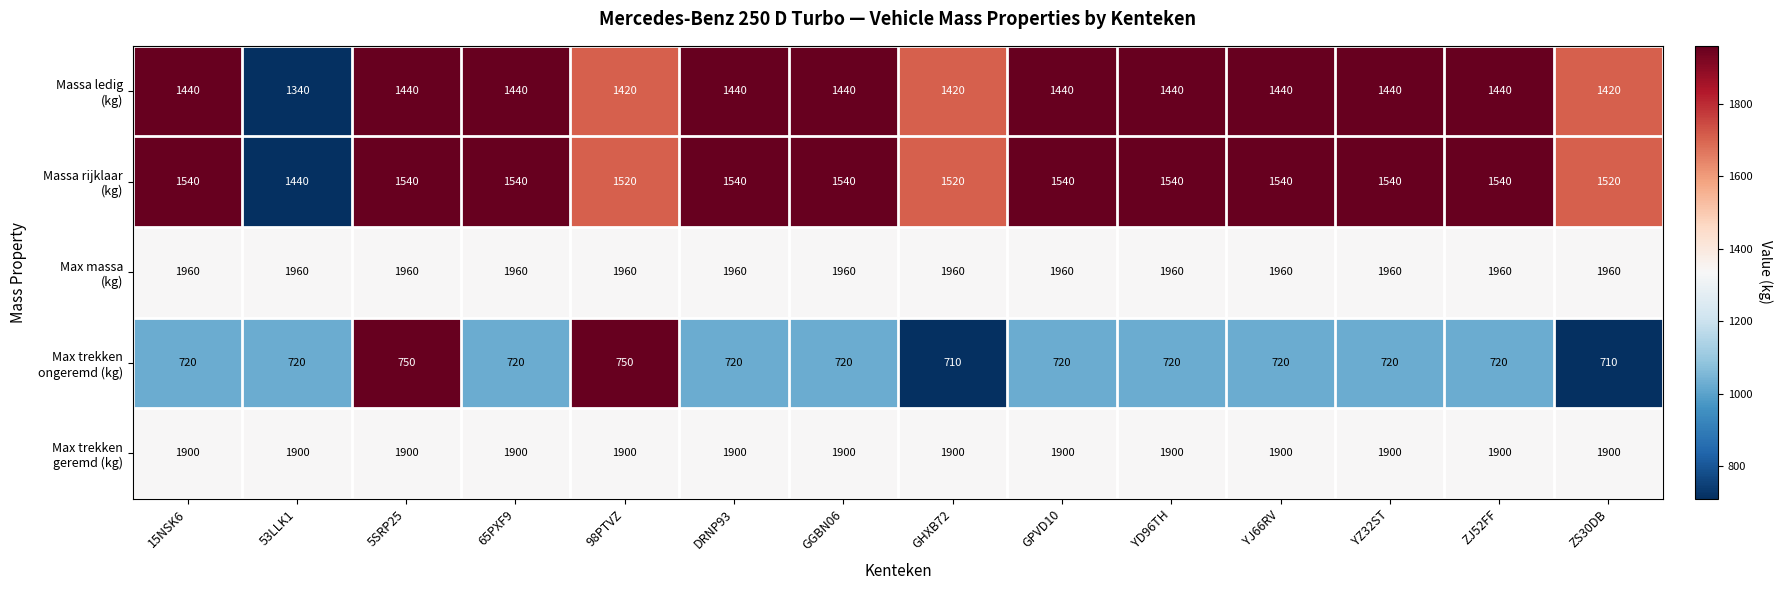

At how many categories does at least one series exceed 1407?

14